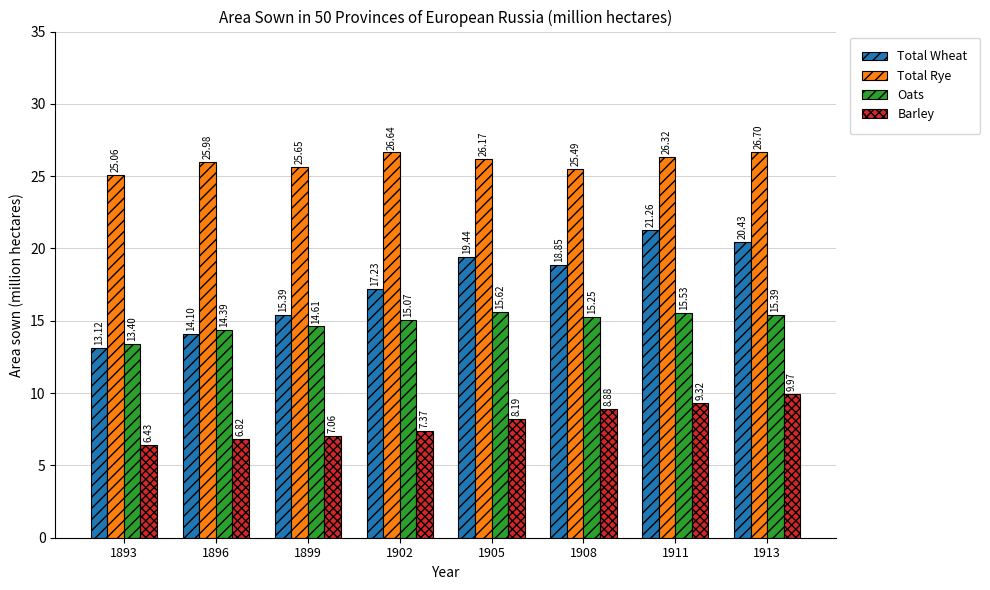

The Oats series shows 15.2 at 1908. True or false?

True